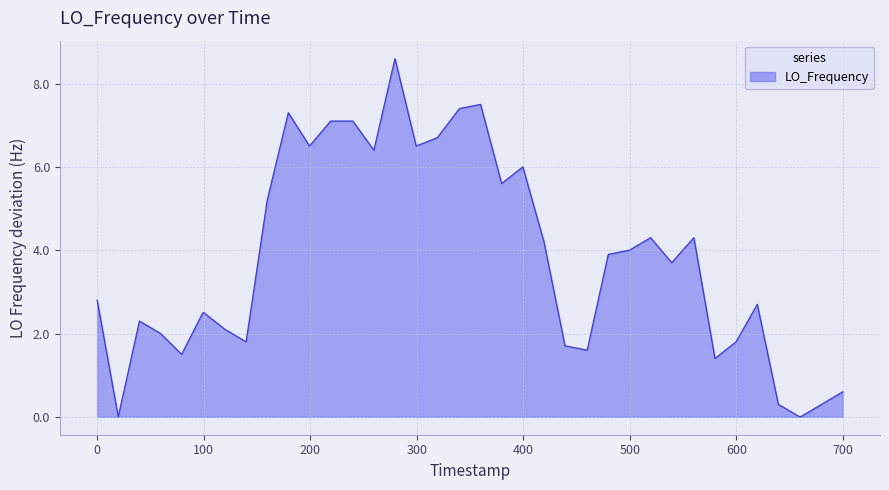

What is the greatest value displayed?

8.6